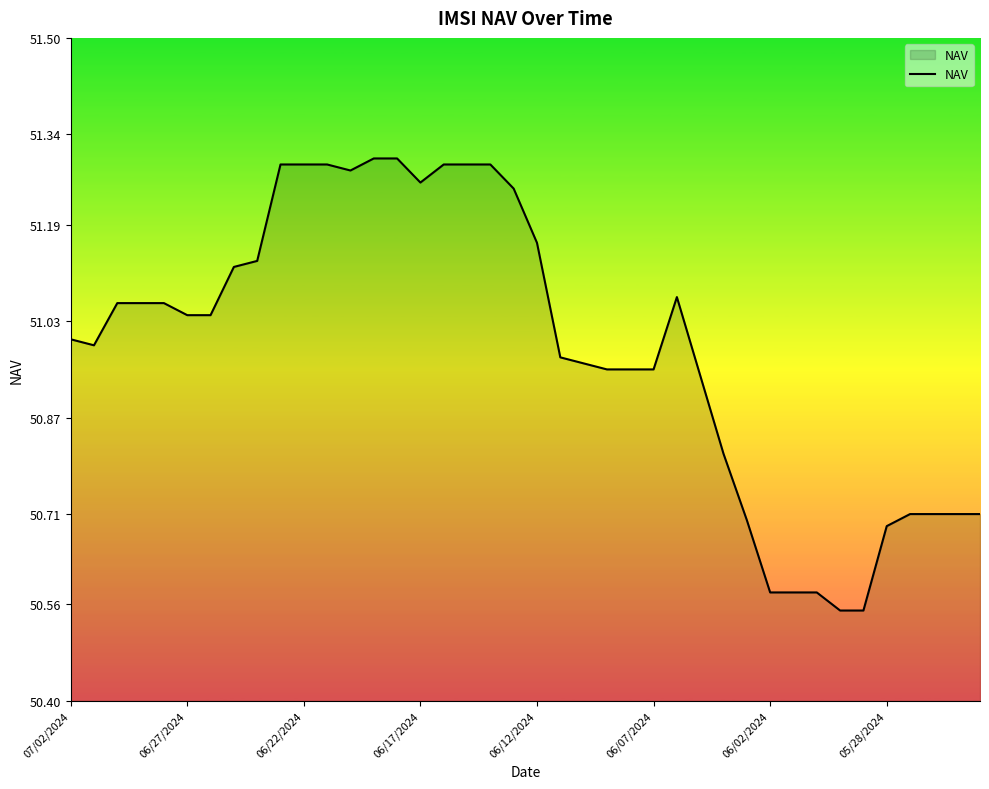

What is the difference between the maximum and minimum values?

0.8